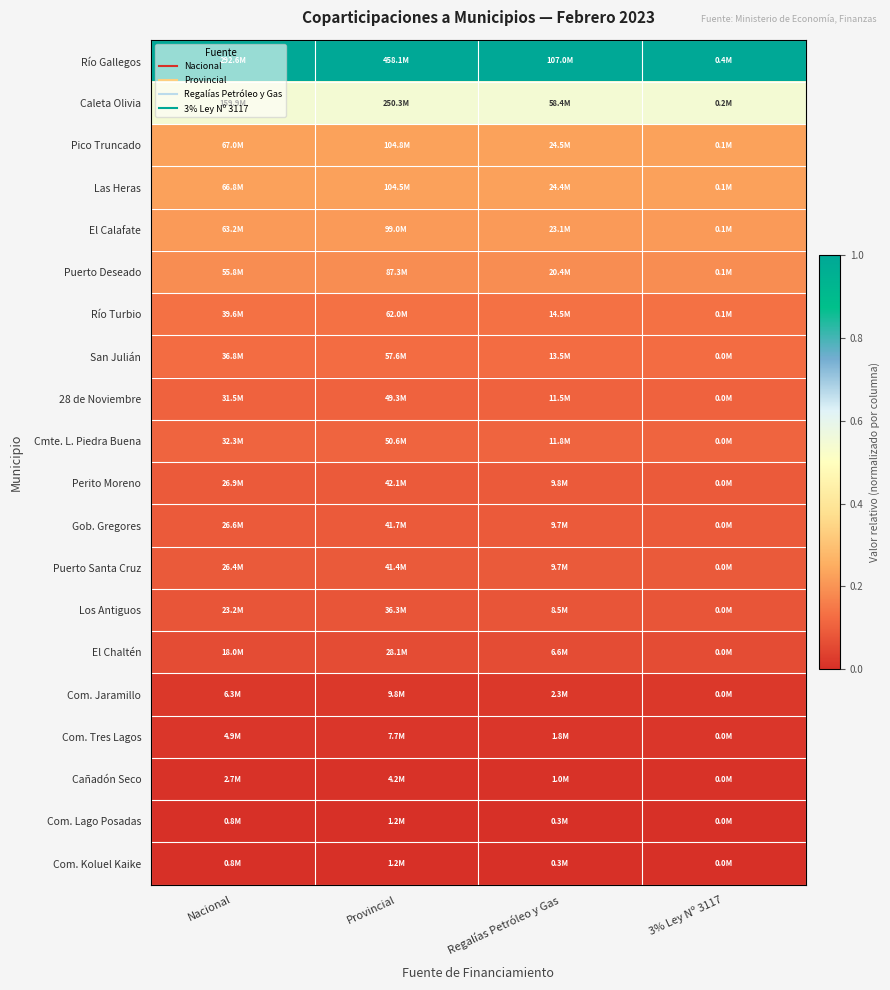

What is the greatest value displayed?

1.0